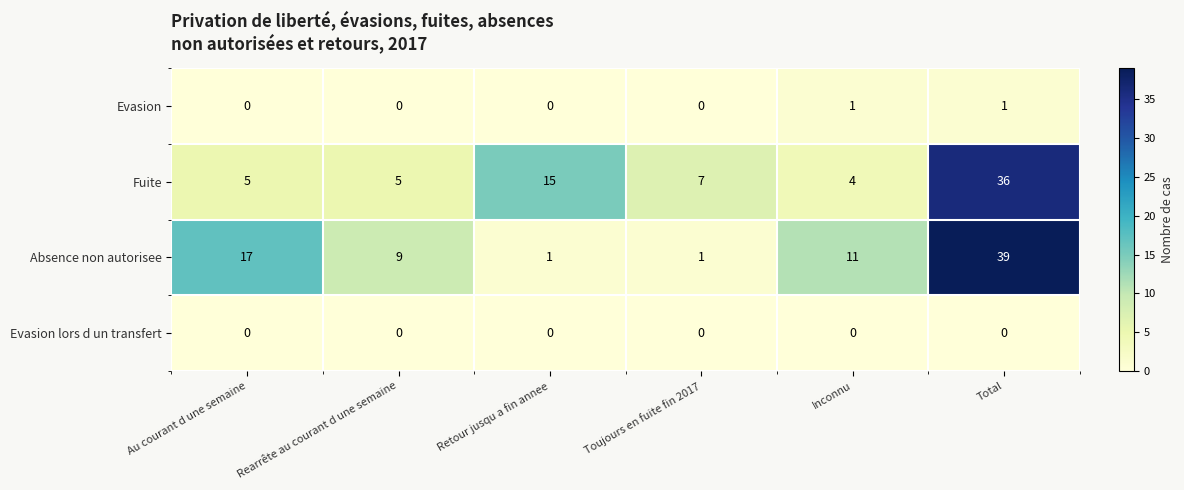

What is the sum of all Fuite values?

72